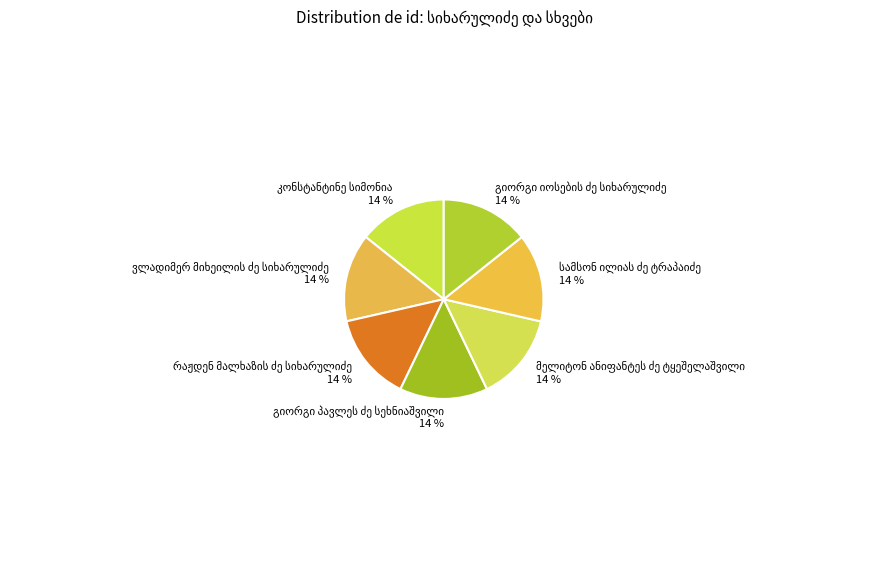

To the nearest percent, what is the average slice percentage?

14%